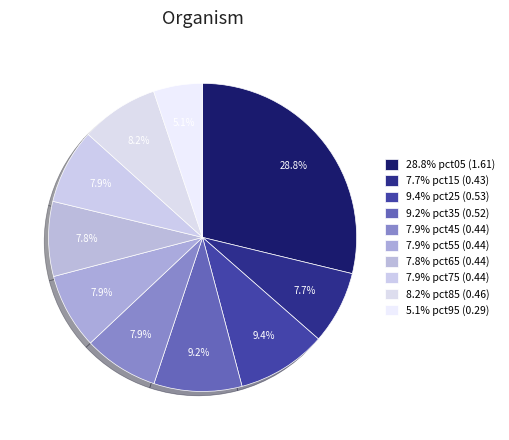

How many slices are in this pie chart?

10